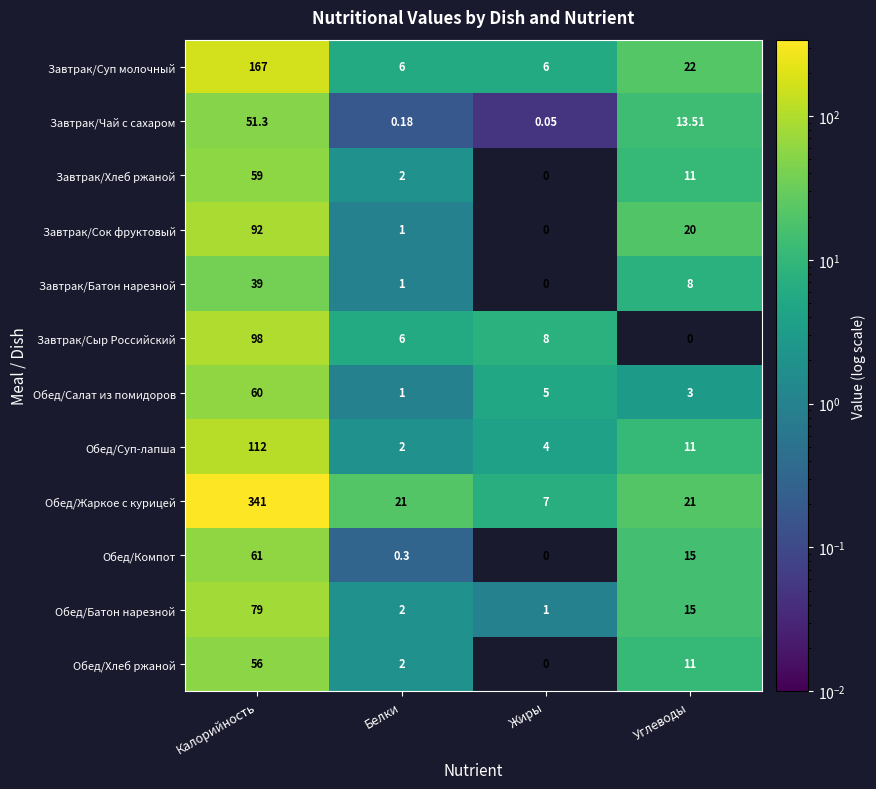

Which category has the highest value in the Обед/Жаркое с курицей series?

Калорийность